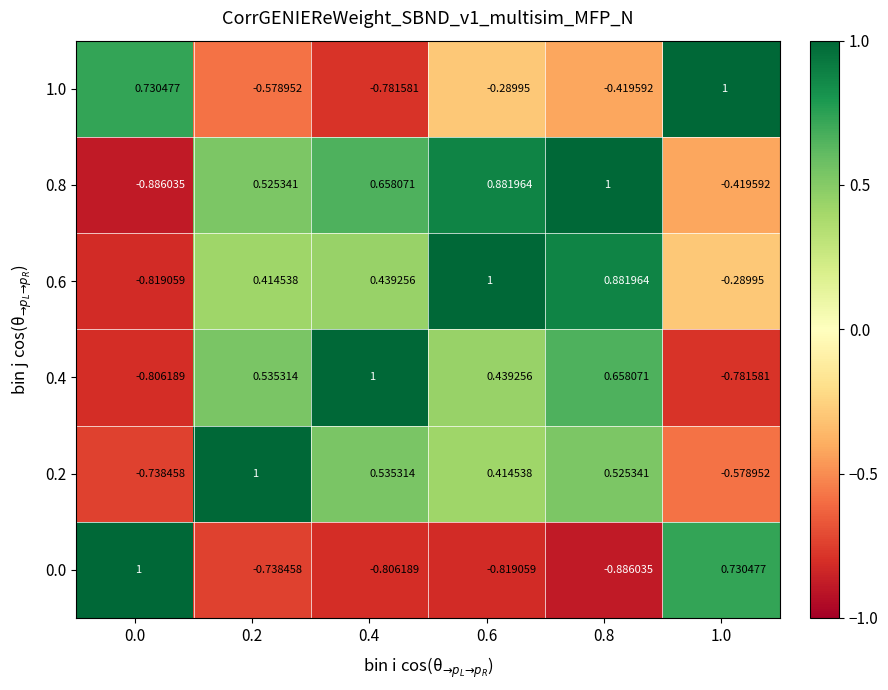

How many values in 0.2 are below zero?

2